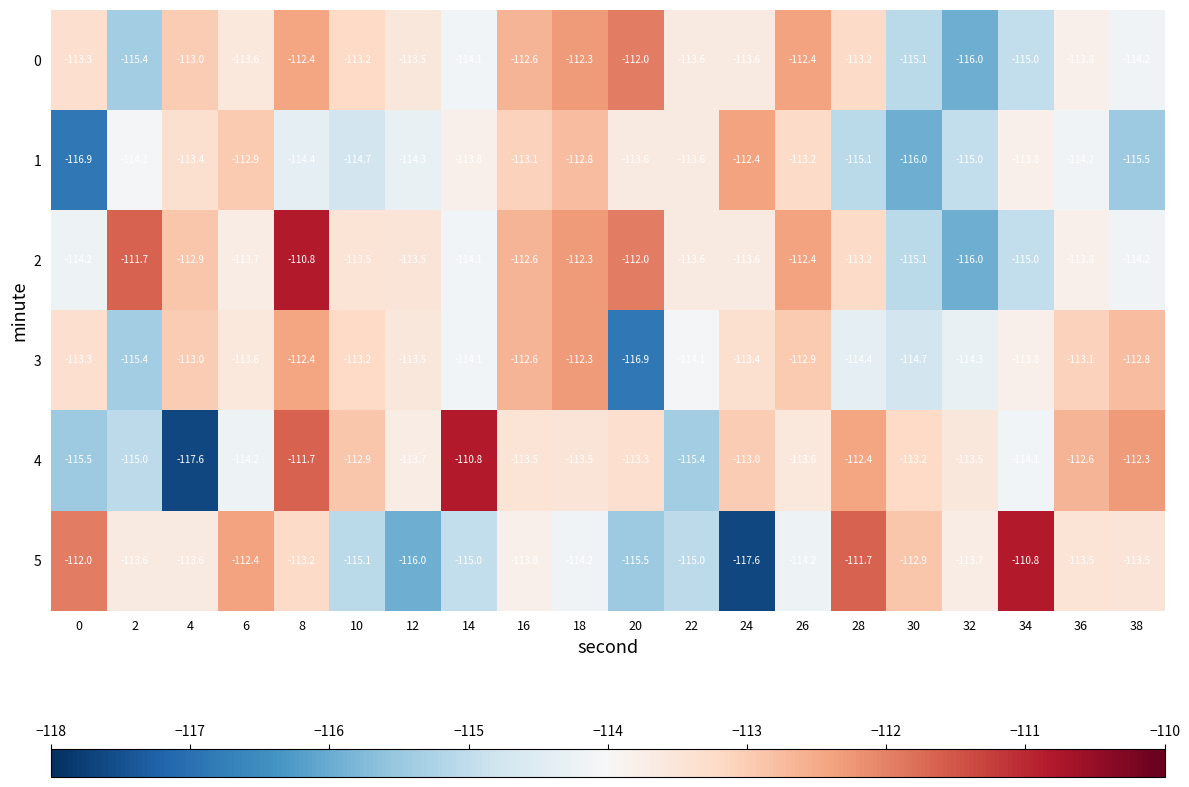

The value of 4 at 18 is -51.9. True or false?

False